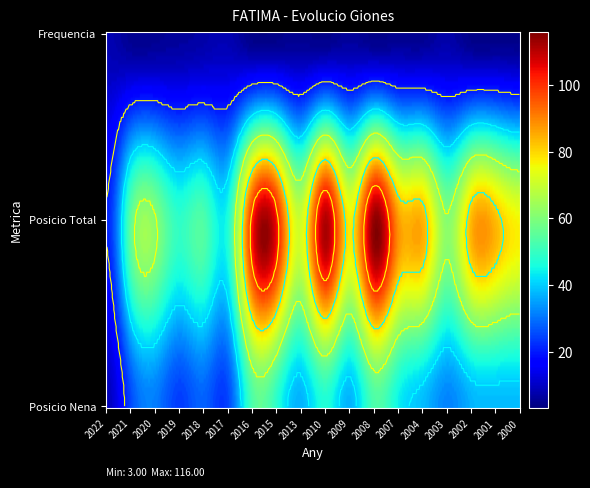

At which category is the sum across all series the highest?

2008